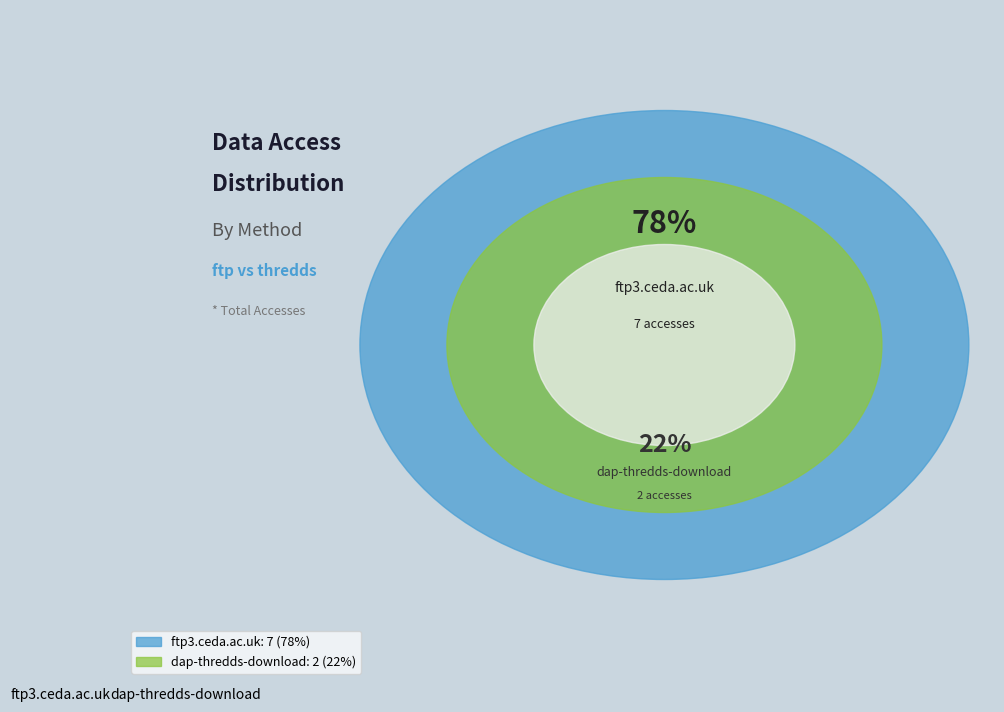

What is the largest slice in the pie chart?

ftp3.ceda.ac.uk